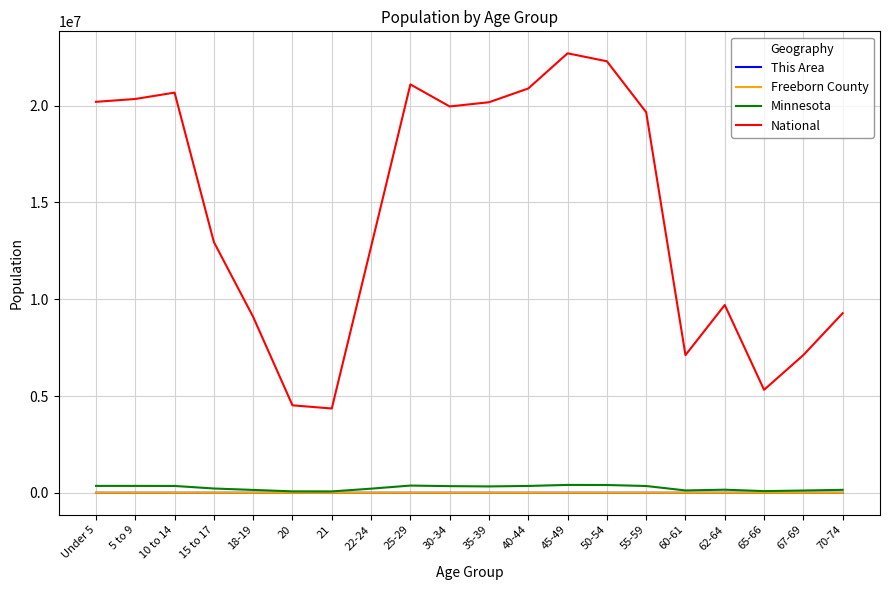

How many interior local peaks does the National series have?

4